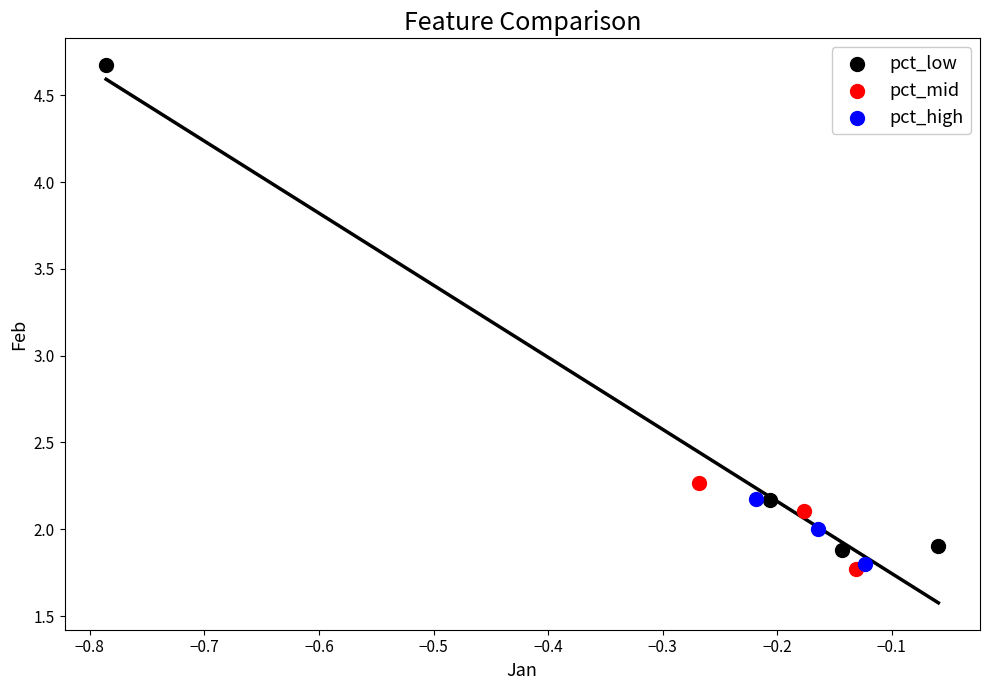

Which series reaches the maximum Y coordinate?

pct_low